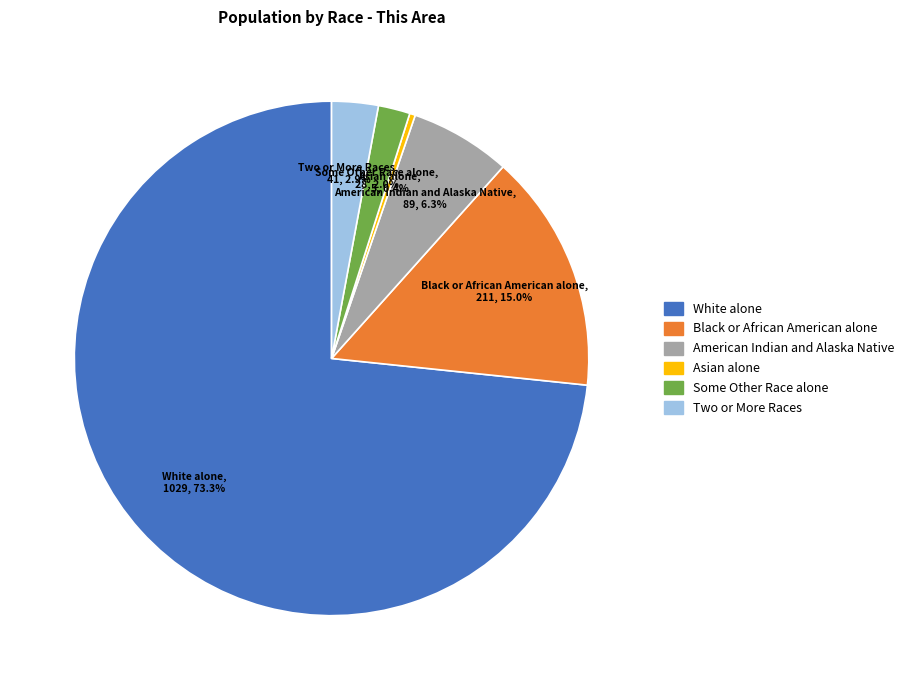

Does any single category account for the majority?

Yes